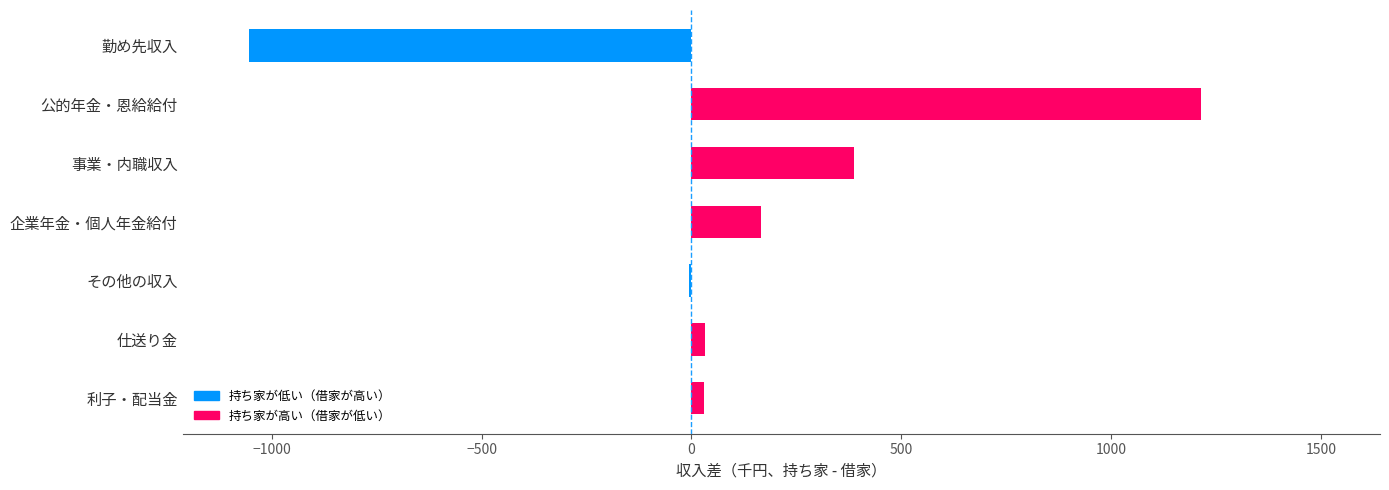

True or false: the data shows 1215 at 公的年金・恩給給付.

True